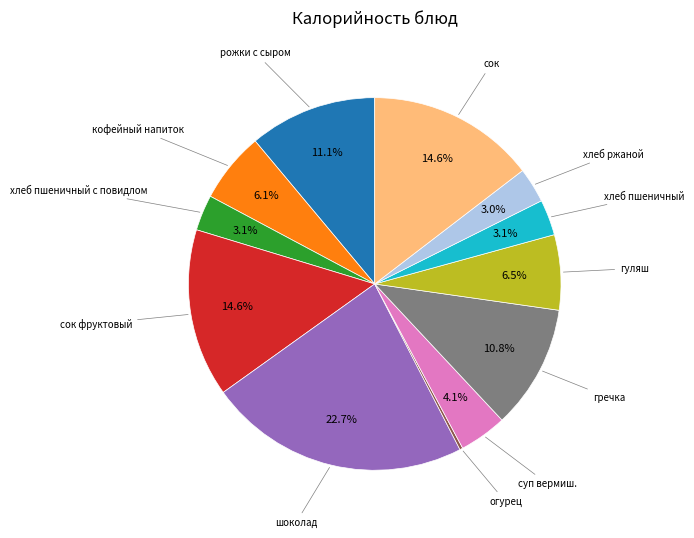

The кофейный напиток slice represents 20% of the pie. True or false?

False